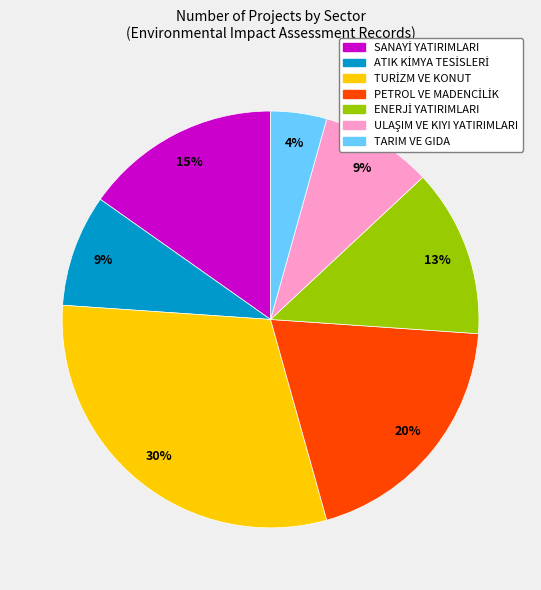

Is there any slice that represents more than half of the pie?

No